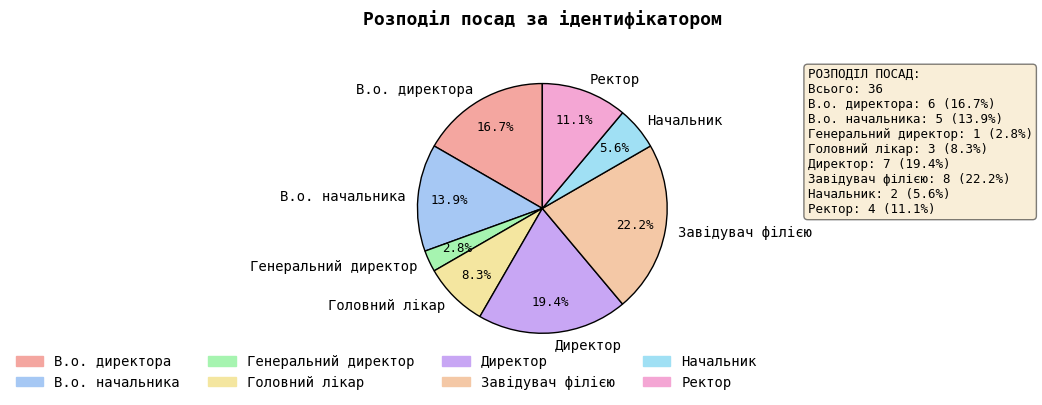

To the nearest percent, what is the difference between the Головний лікар and Завідувач філією slice percentages?

14%